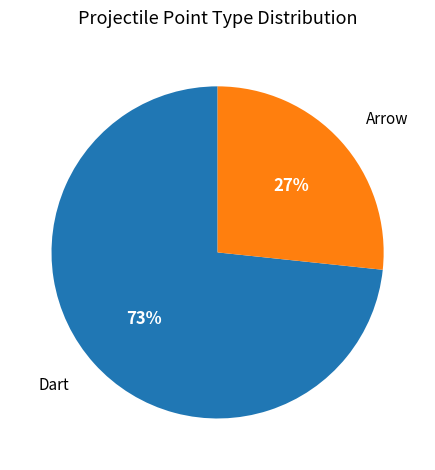

What is the smallest slice in the pie chart?

Arrow